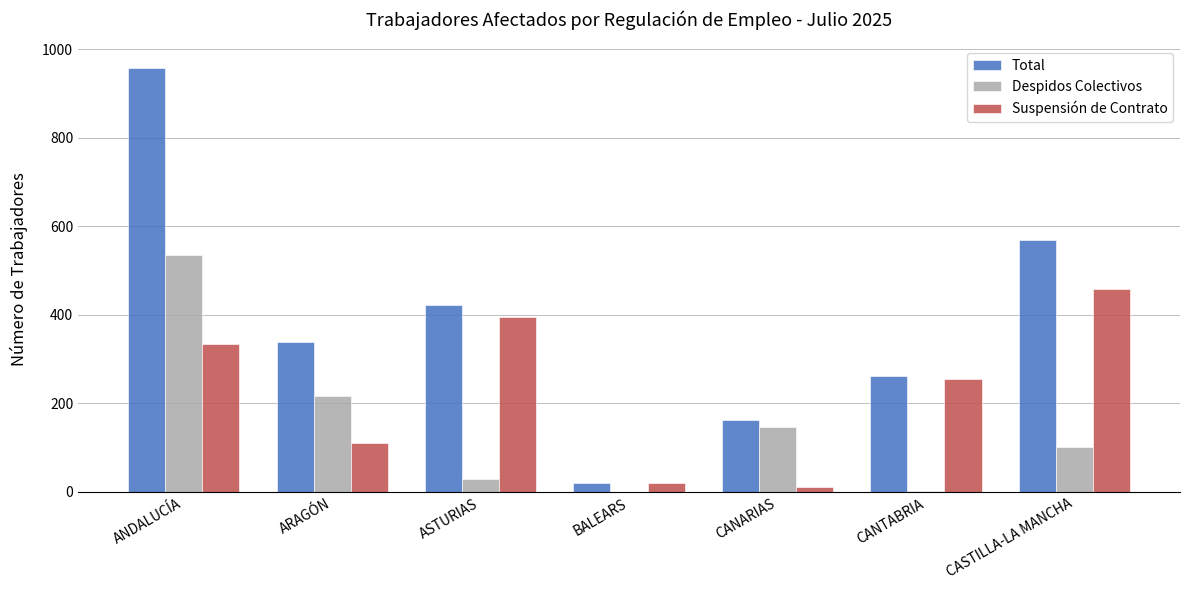

Where does the Total series first go above 339?

ANDALUCÍA